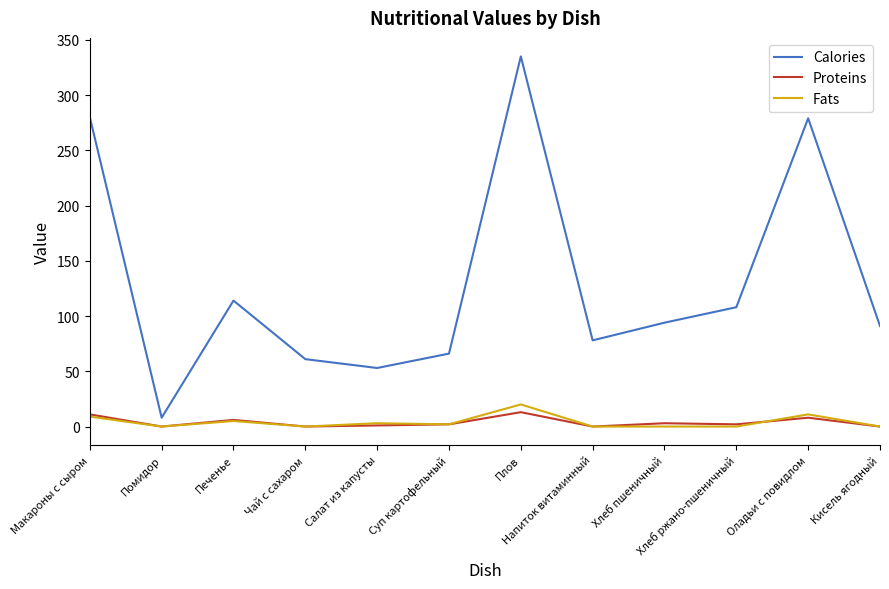

What is the difference between the Calories values at Оладьи с повидлом and Макароны с сыром?

1